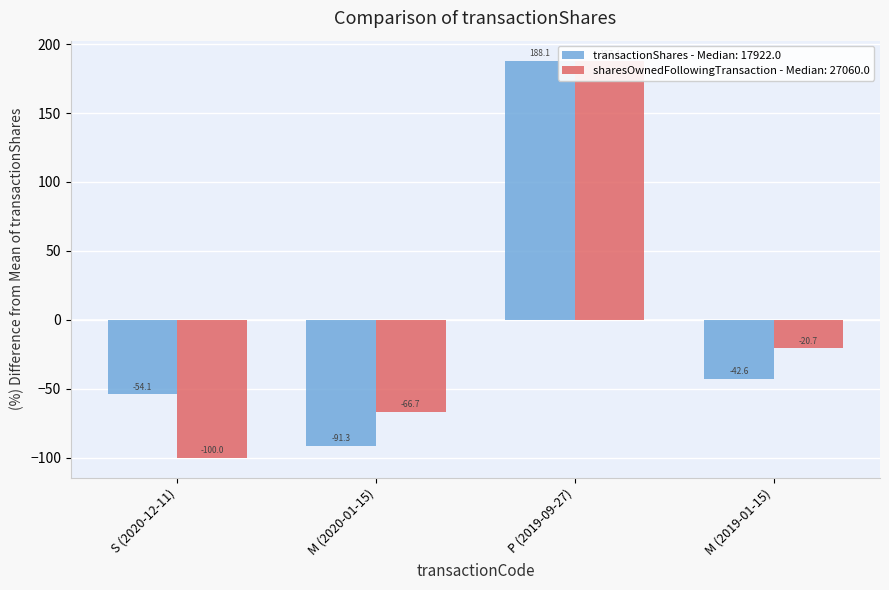

Between M (2019-01-15) and S (2020-12-11), which is larger?

M (2019-01-15)